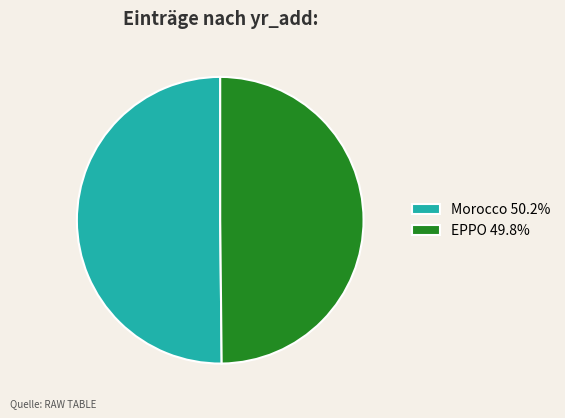

What is the ratio of the value at Morocco 50.2% to the value at EPPO 49.8%?

1.0